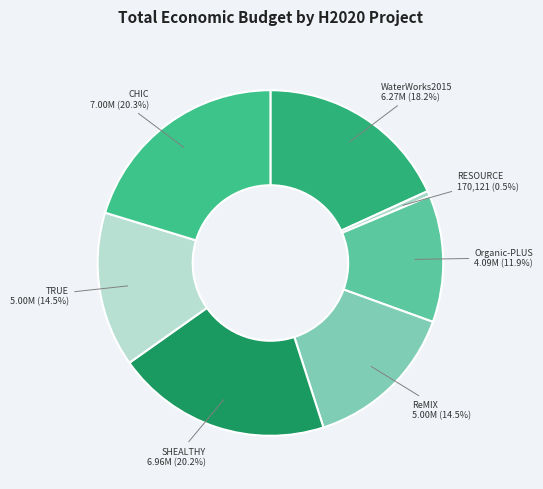

Which slice is the smallest?

RESOURCE